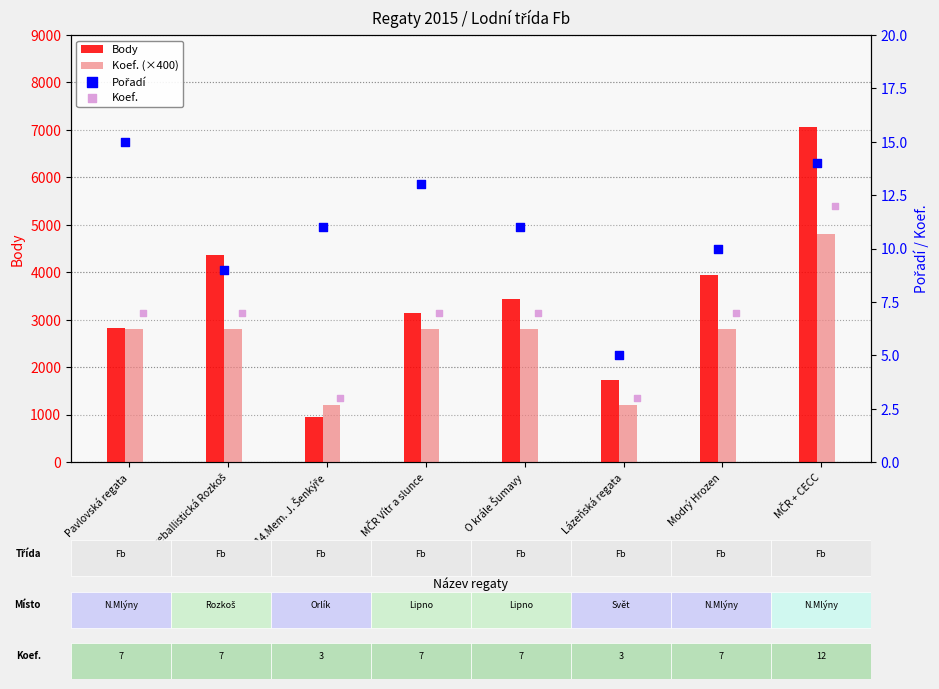

Is the value of Koef. (×400) at Lázeňská regata greater than the value of Koef. at MČR + CECC?

Yes